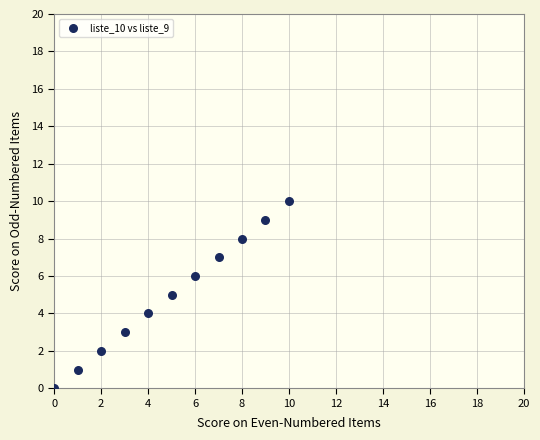

What is the average Y value?

5